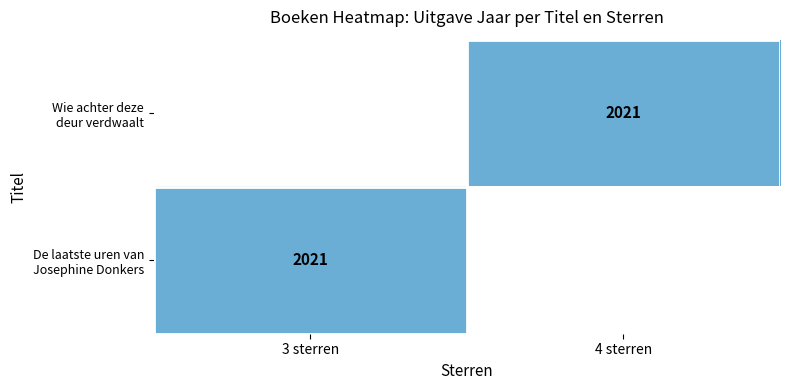

How many categories are shown in the chart?

2